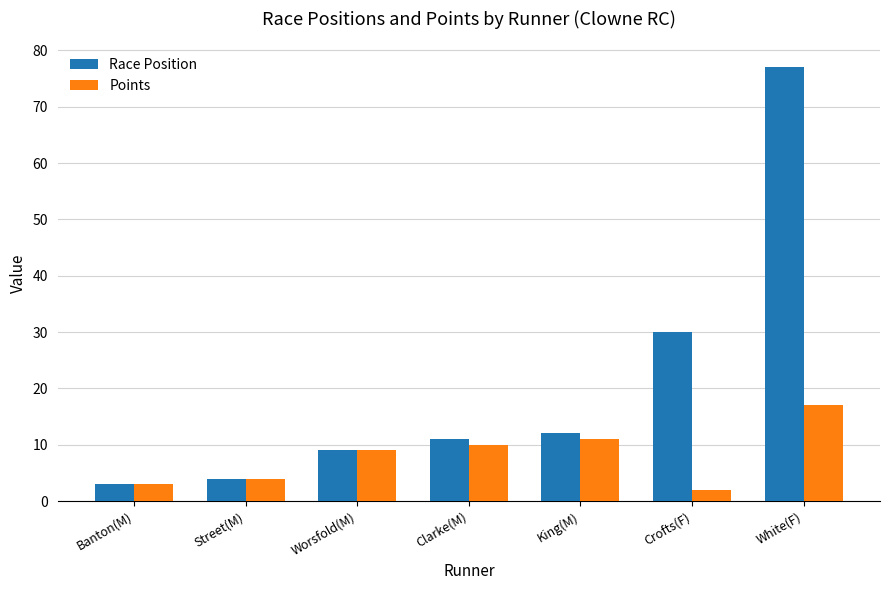

What is the difference between the second highest and minimum values in the Race Position series?

27